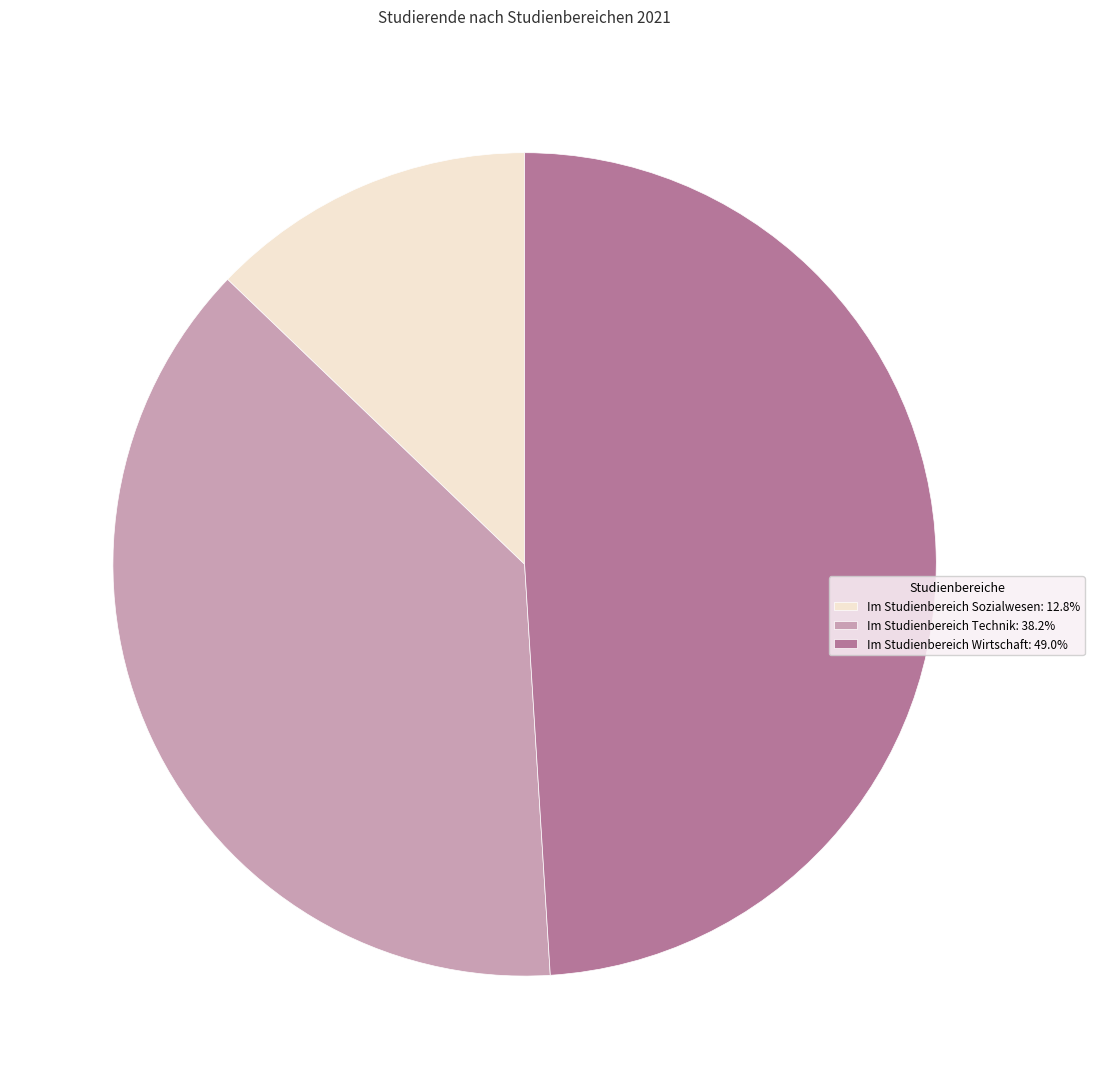

Do Im Studienbereich Technik and Im Studienbereich Sozialwesen together represent more than half of the pie?

Yes